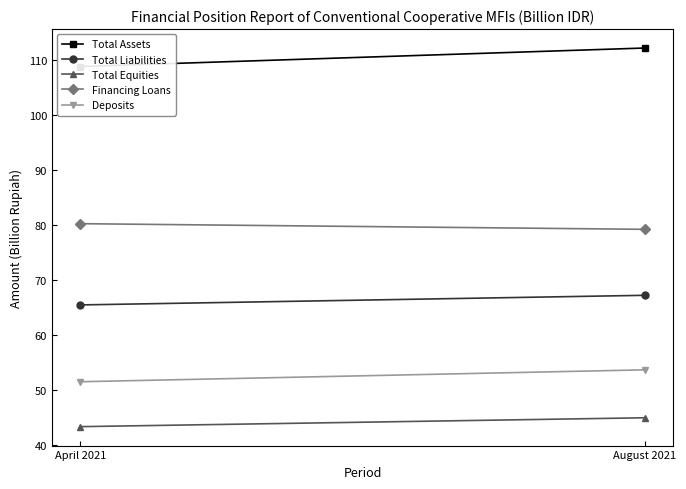

Which category has the highest value in the Total Liabilities series?

August 2021